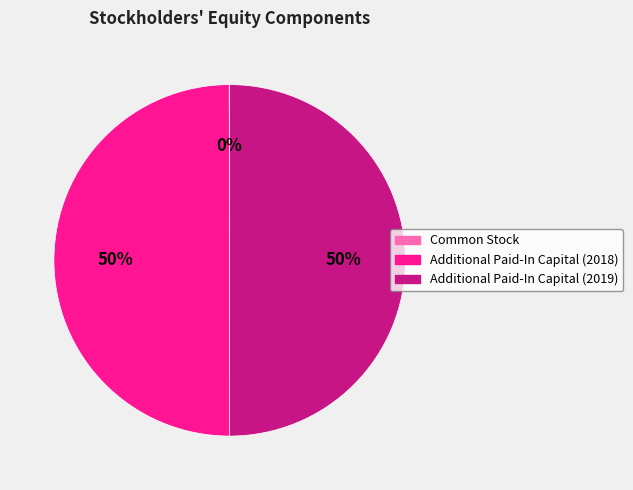

To the nearest percent, what is the average slice percentage?

33%